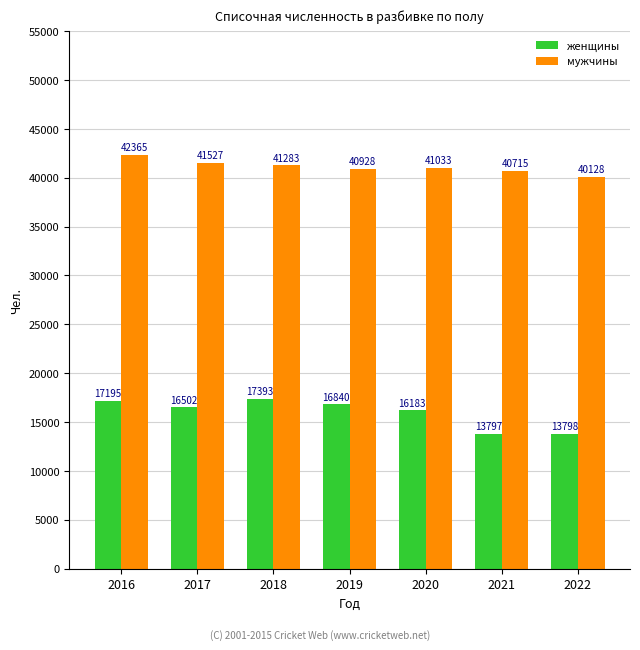

What is the difference between the maximum and minimum values in the женщины series?

3596